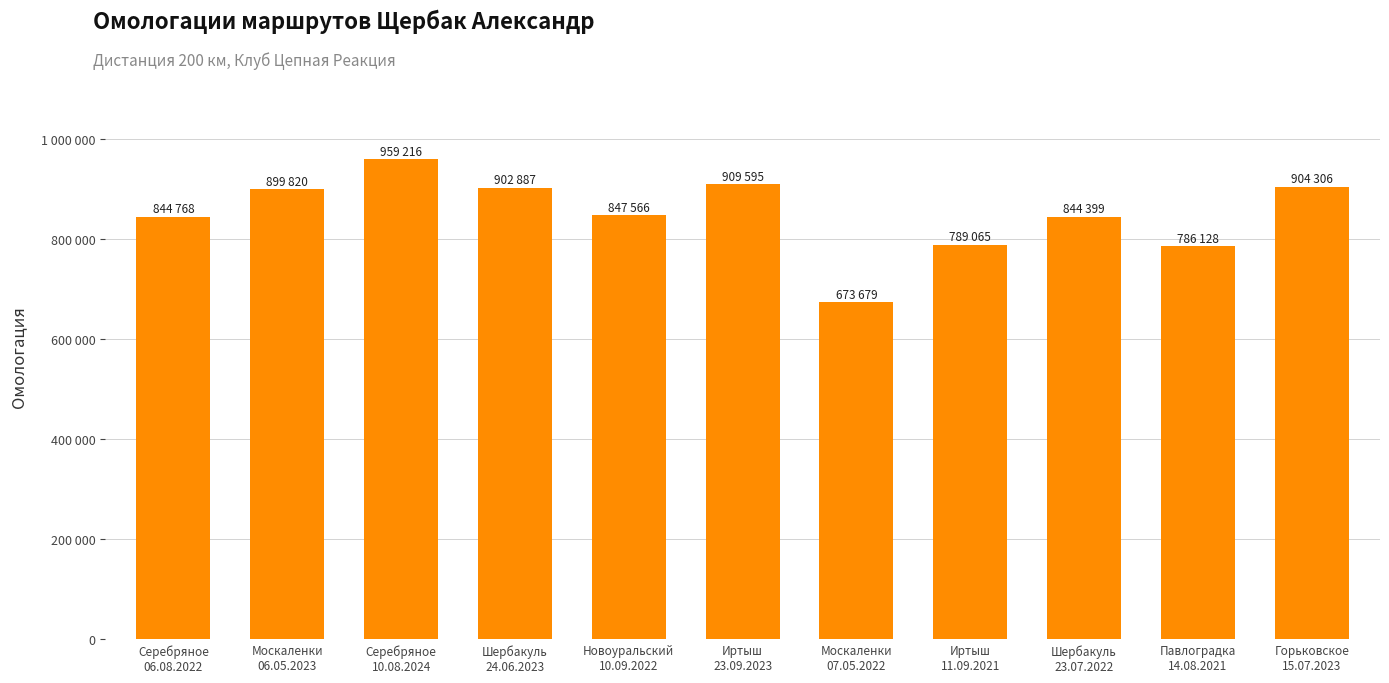

What is the label of the 2nd bar from the right?

Павлоградка
14.08.2021